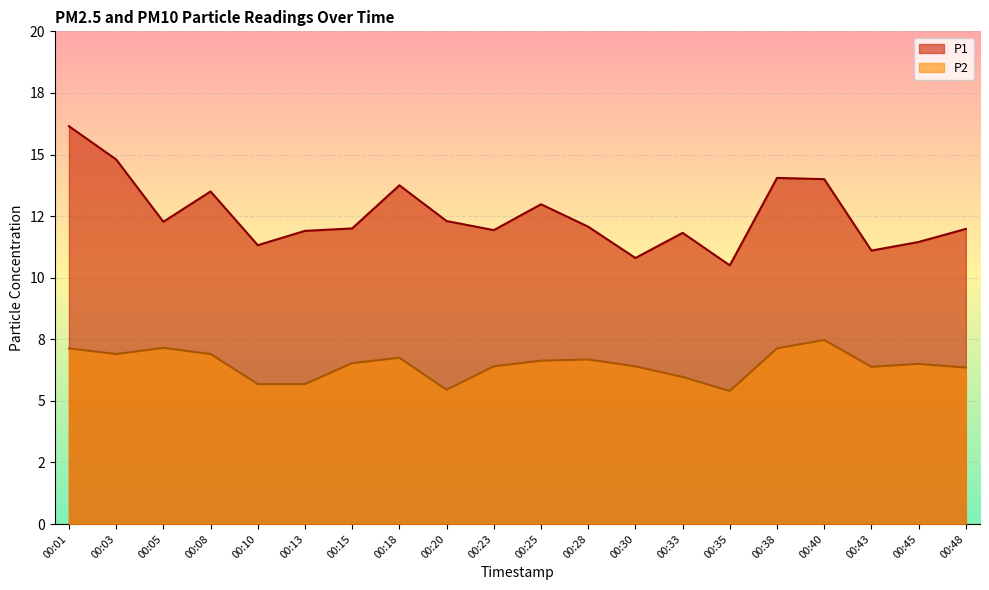

What is the spread (max minus min) of values at 00:28?

5.4